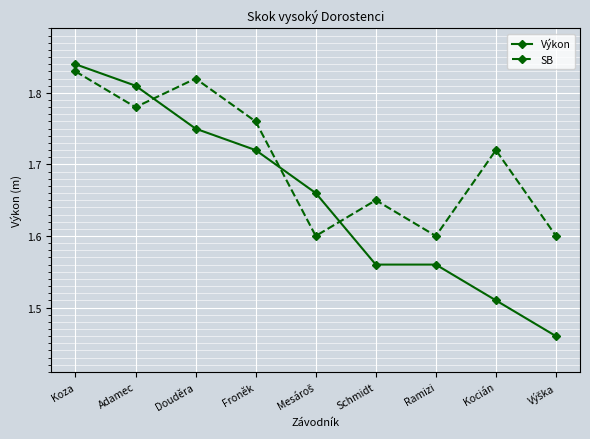

Which series has the widest spread of values?

Výkon